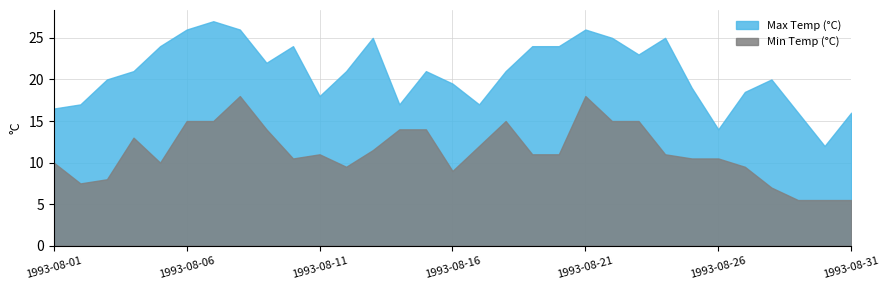

How many interior local valleys does the Max Temp (°C) series have?

7